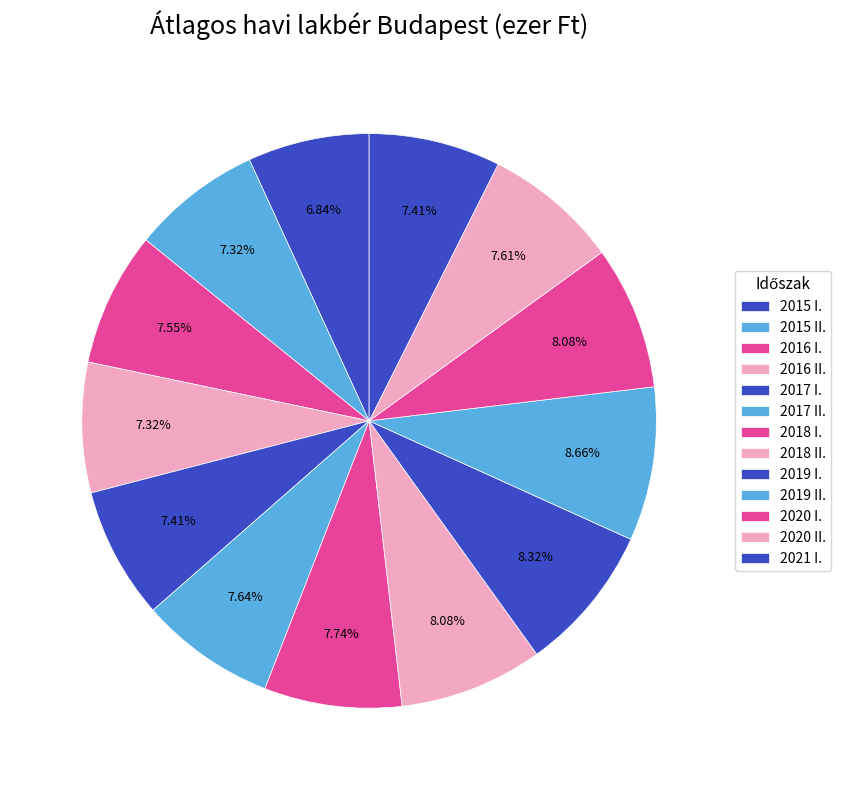

Which category has the smallest portion of the pie?

2015 I.